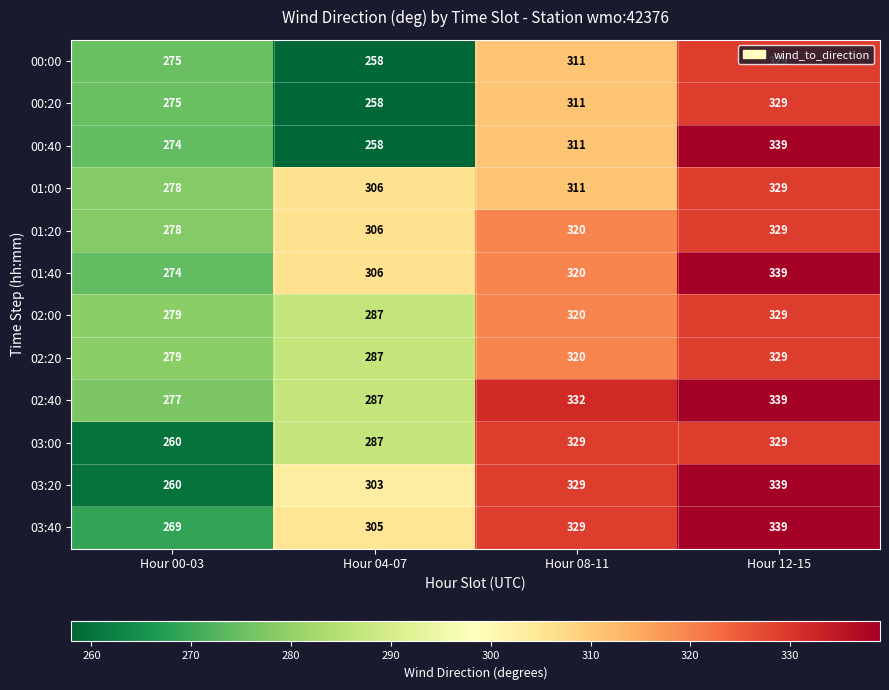

Which series has the widest spread of values?

00:40